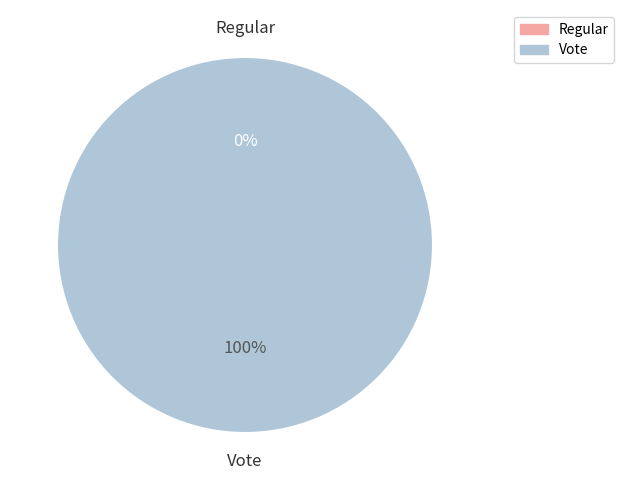

What is the majority slice?

Vote